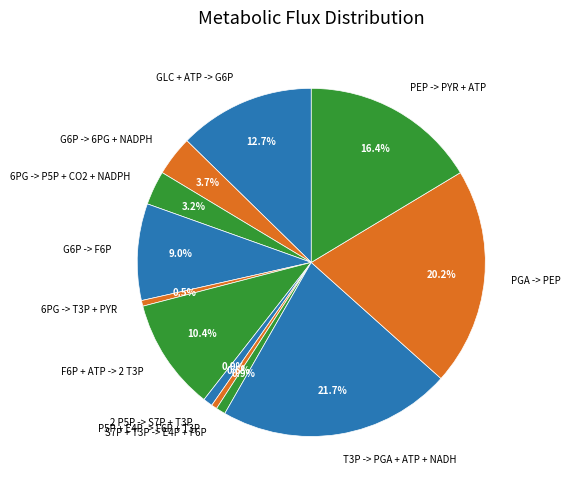

Which category has the biggest portion of the pie?

T3P -> PGA + ATP + NADH